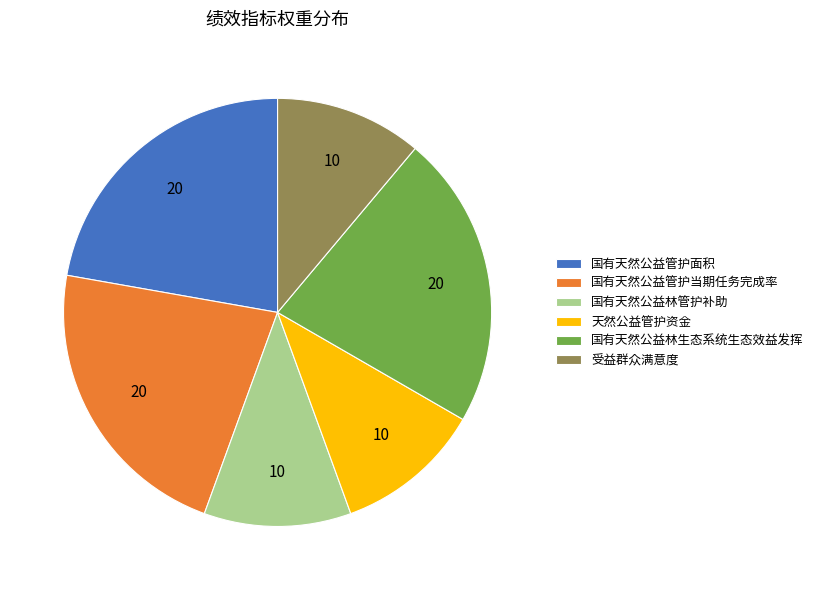

Is the sum of 国有天然公益林生态系统生态效益发挥 and 天然公益管护资金 greater than half?

No